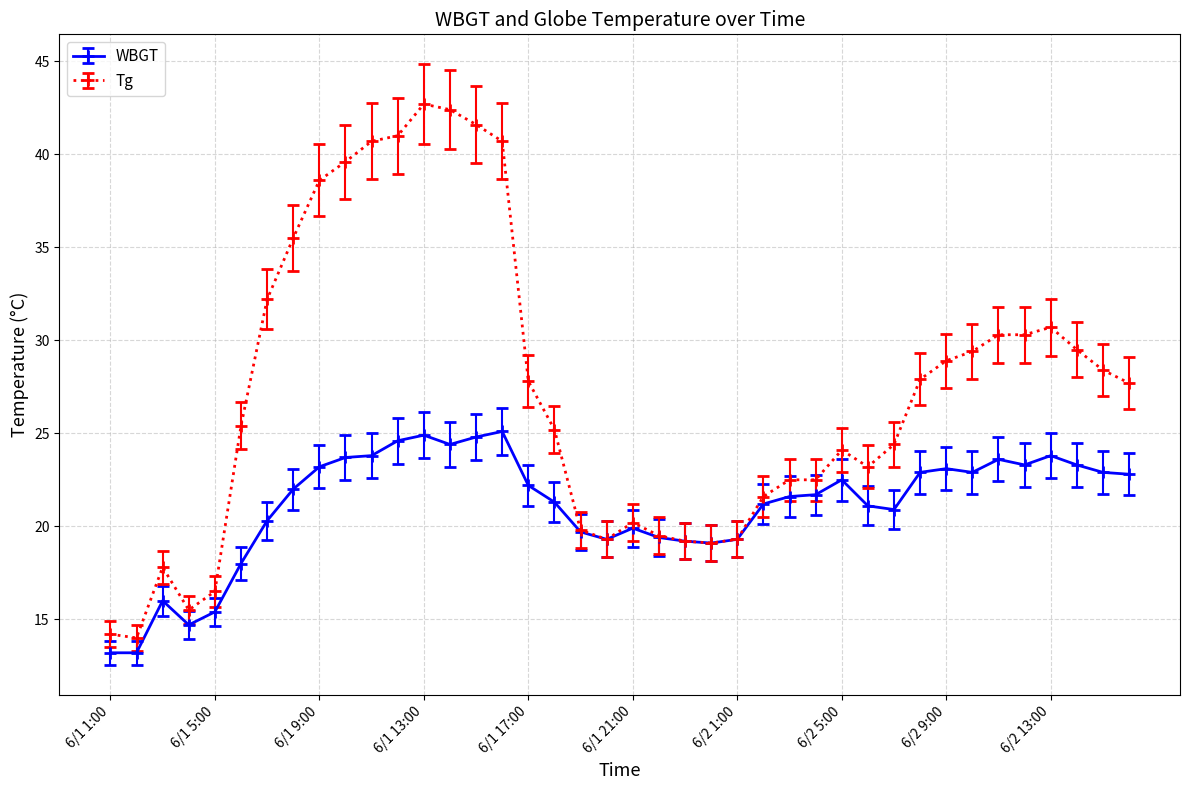

How many values in the Tg series exceed 27?

20